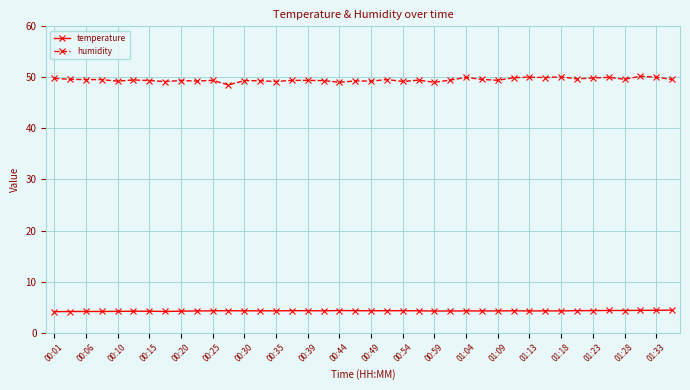

Which series has the widest spread of values?

humidity